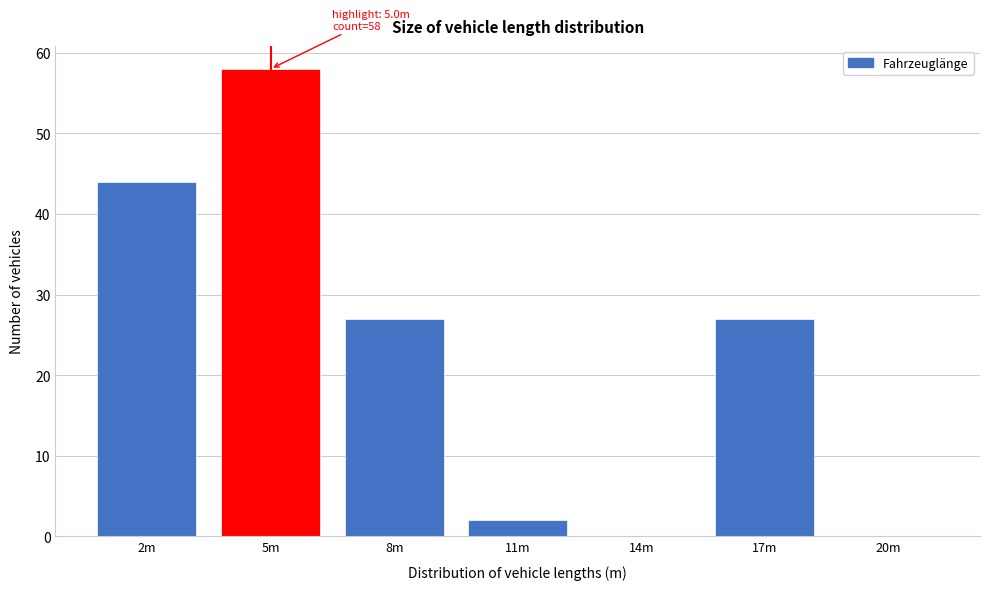

Reading left to right, extract all data points from this chart.

2m=44	5m=58	8m=27	11m=2	14m=0	17m=27	20m=0